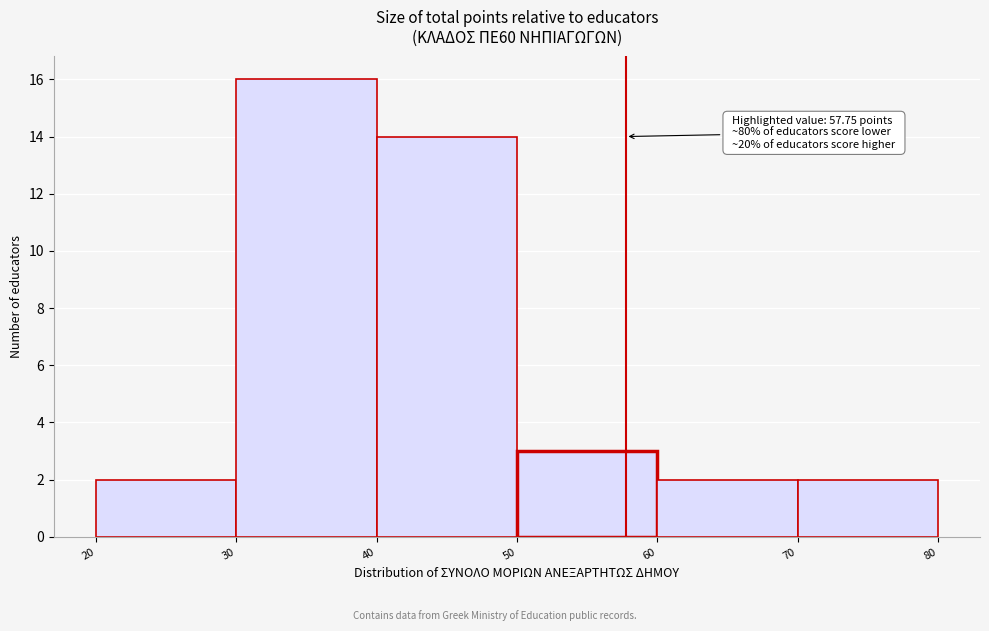

Over which range of the x-axis is the bar tallest?

30 to 40